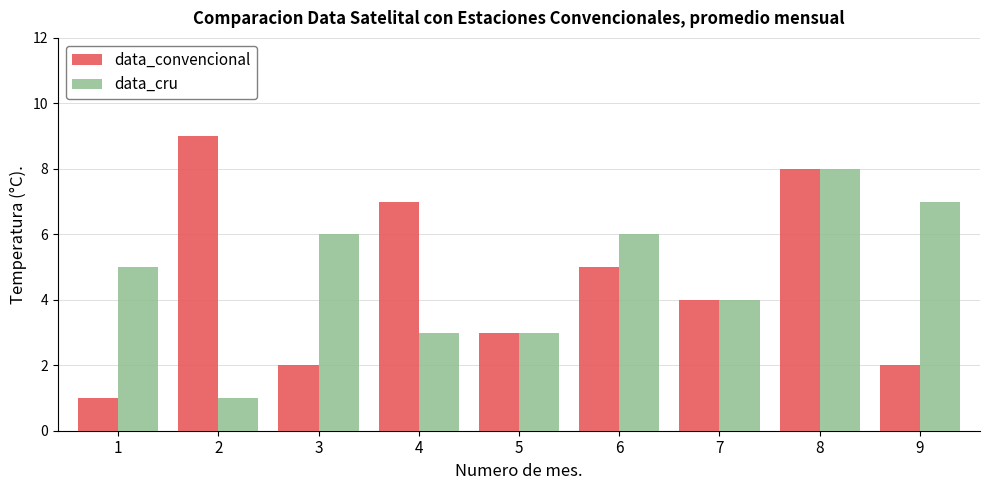

Which category has the highest value across all series?

2